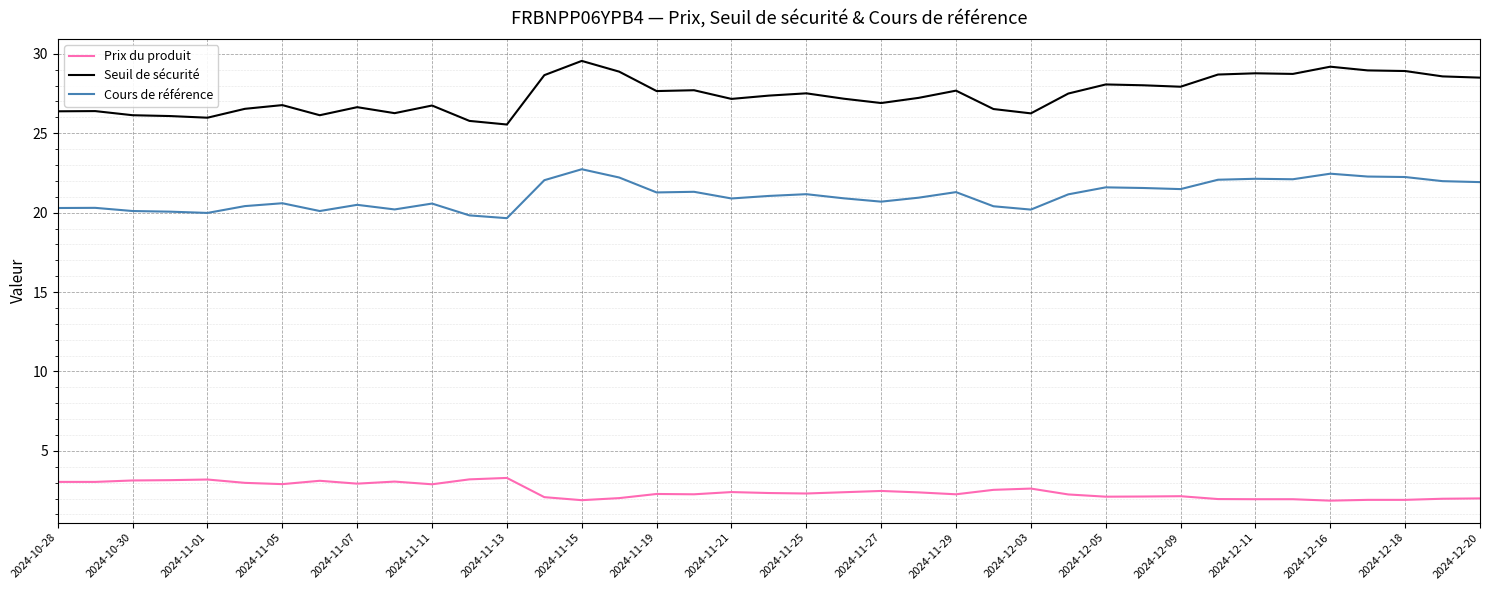

Which series has the largest total across all categories?

Seuil de sécurité